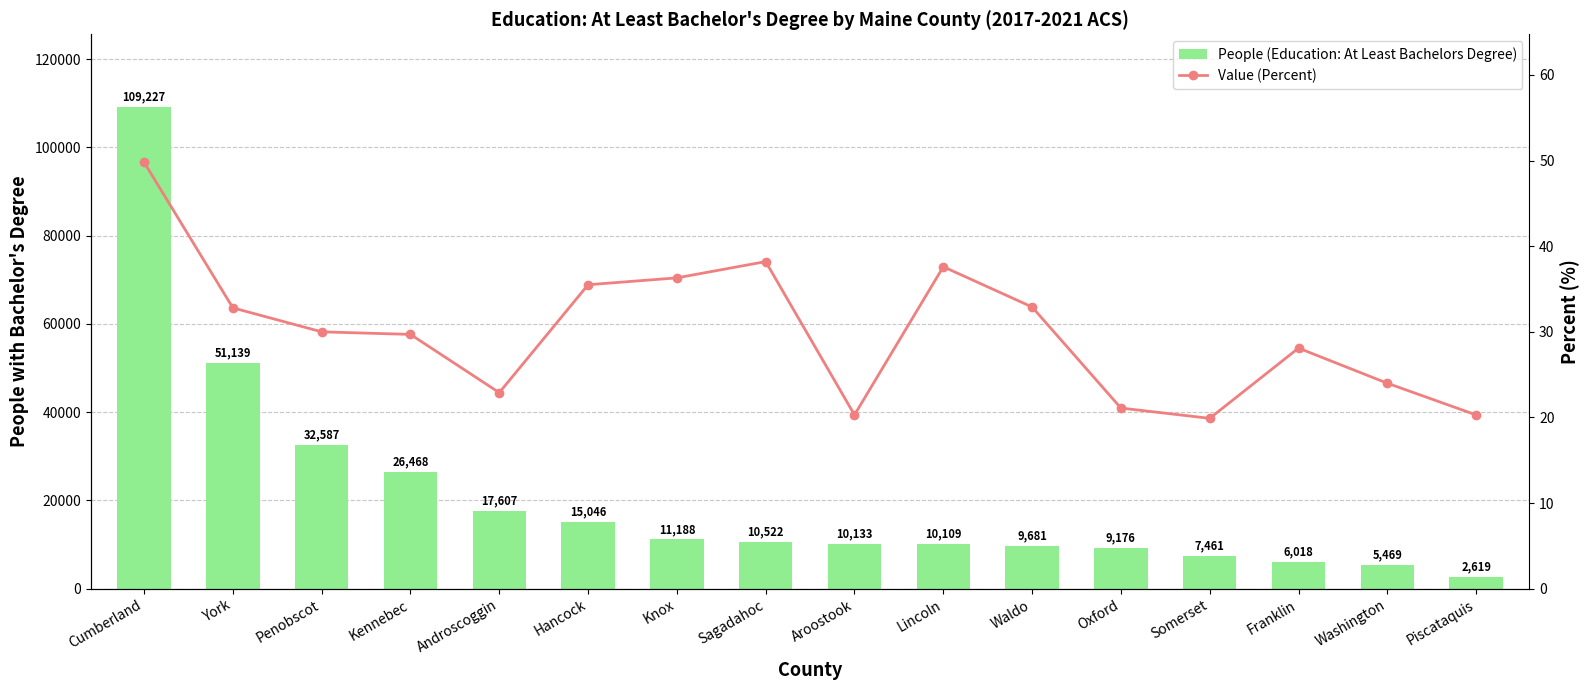

At which label is Value (Percent) closest to 34?

Waldo